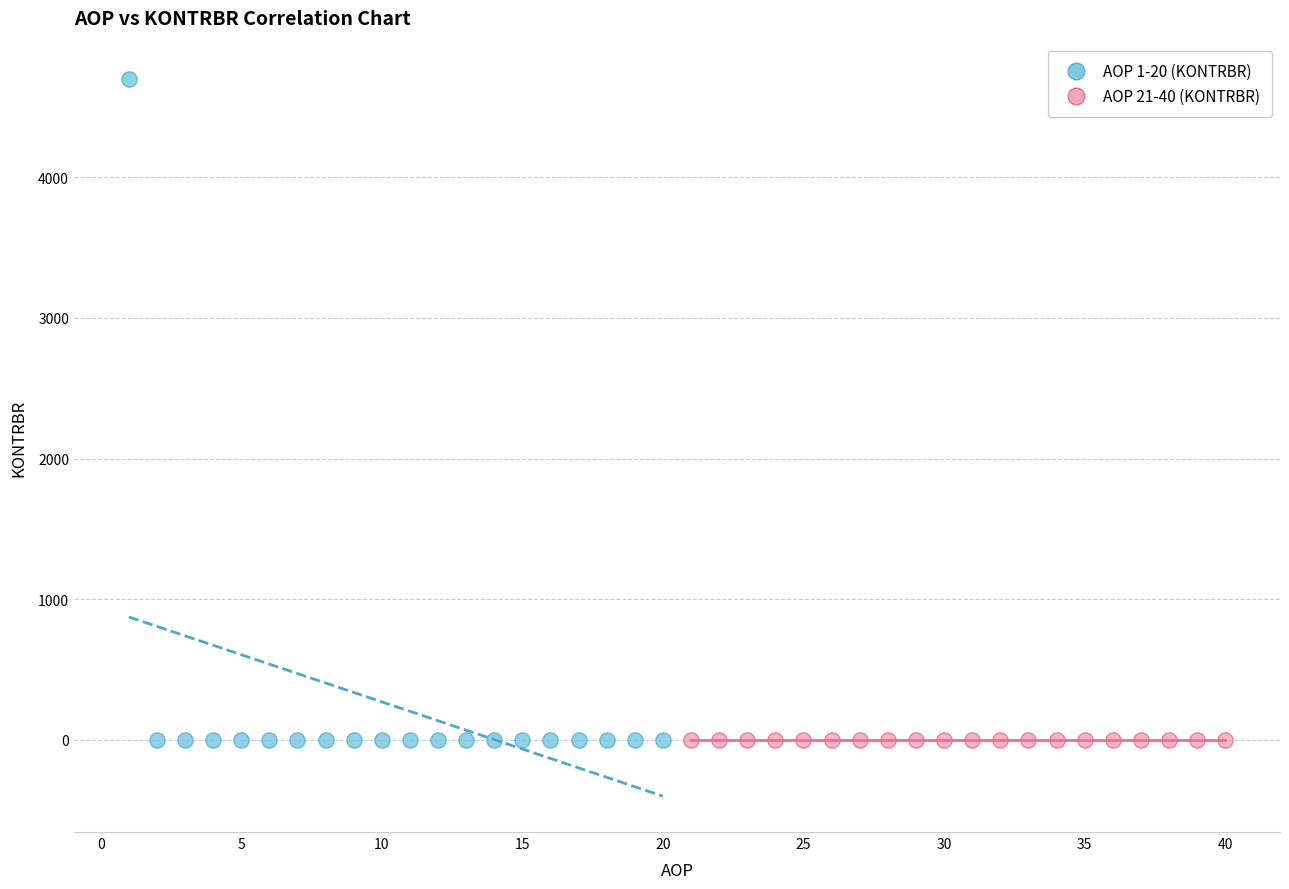

What are all the series names shown in the legend?

AOP 1-20 (KONTRBR), AOP 21-40 (KONTRBR)